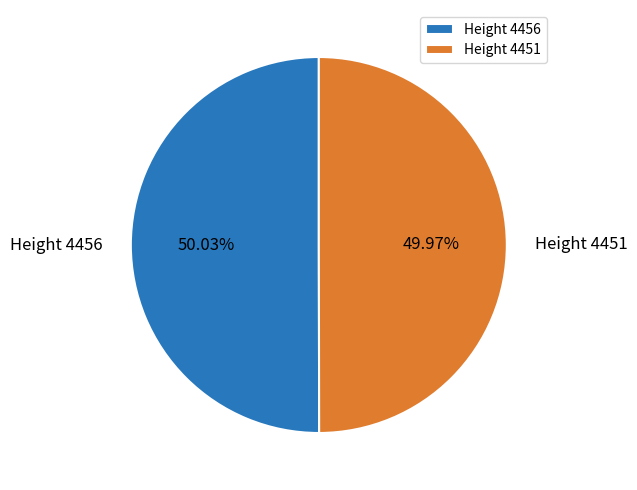

Does any single category account for the majority?

Yes